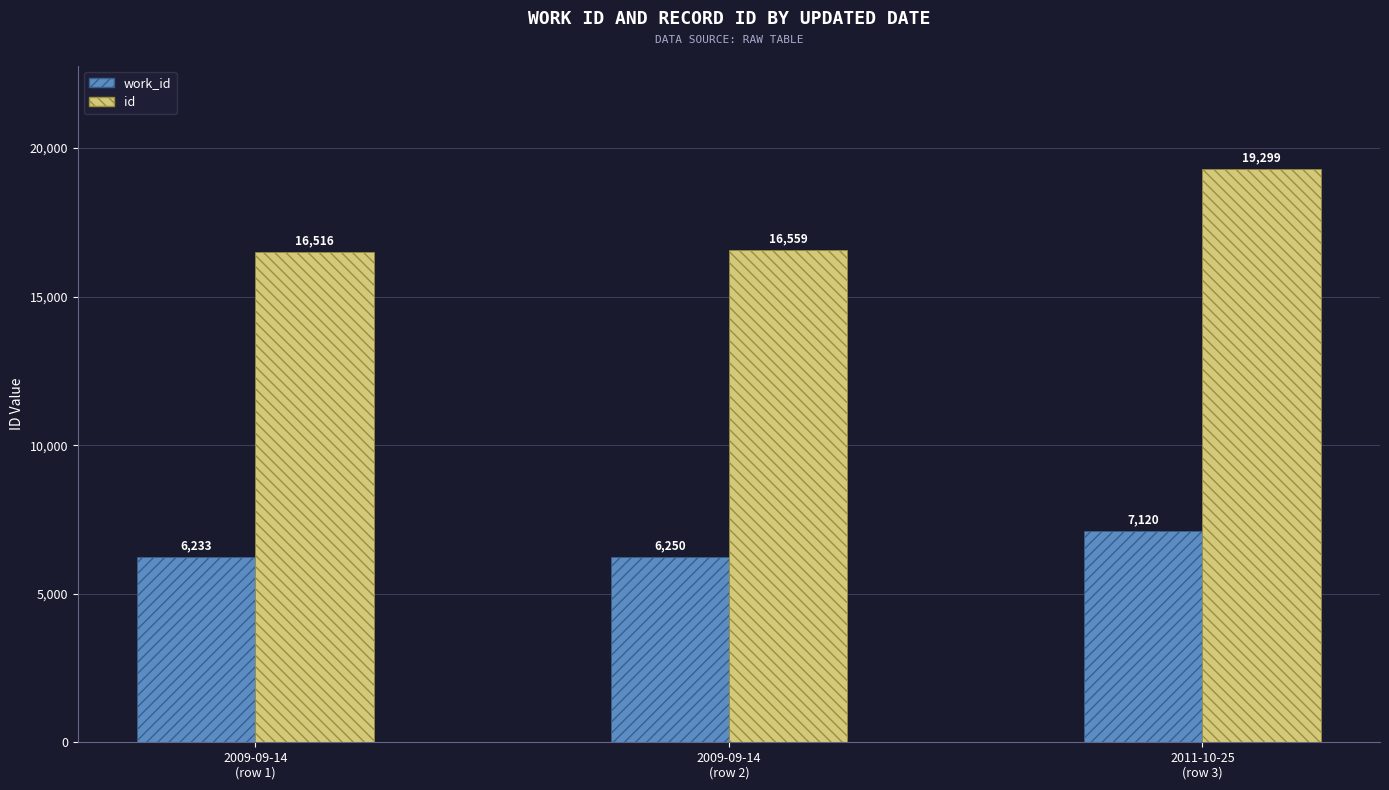

At which category is the sum across all series the highest?

2011-10-25
(row 3)